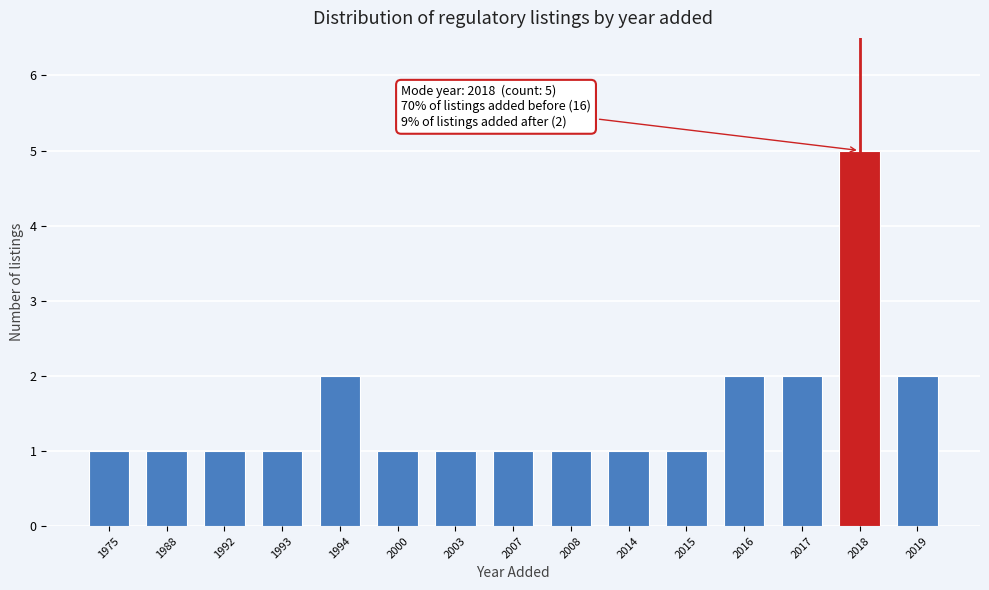

Reading left to right, extract all data points from this chart.

1975=1	1988=1	1992=1	1993=1	1994=2	2000=1	2003=1	2007=1	2008=1	2014=1	2015=1	2016=2	2017=2	2018=5	2019=2